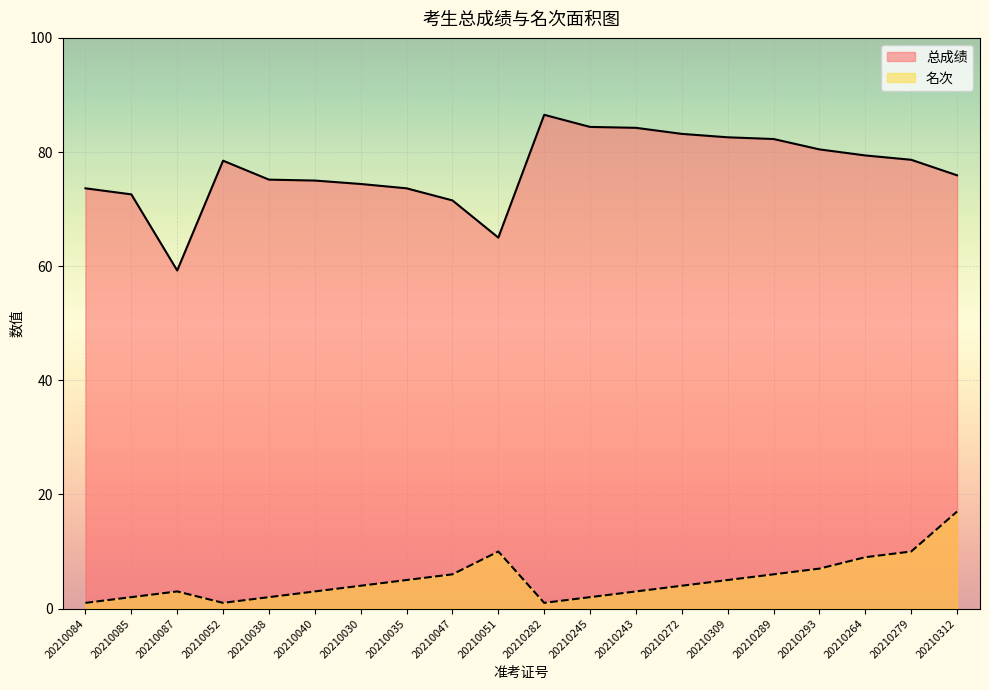

At how many categories does at least one series exceed 31?

20